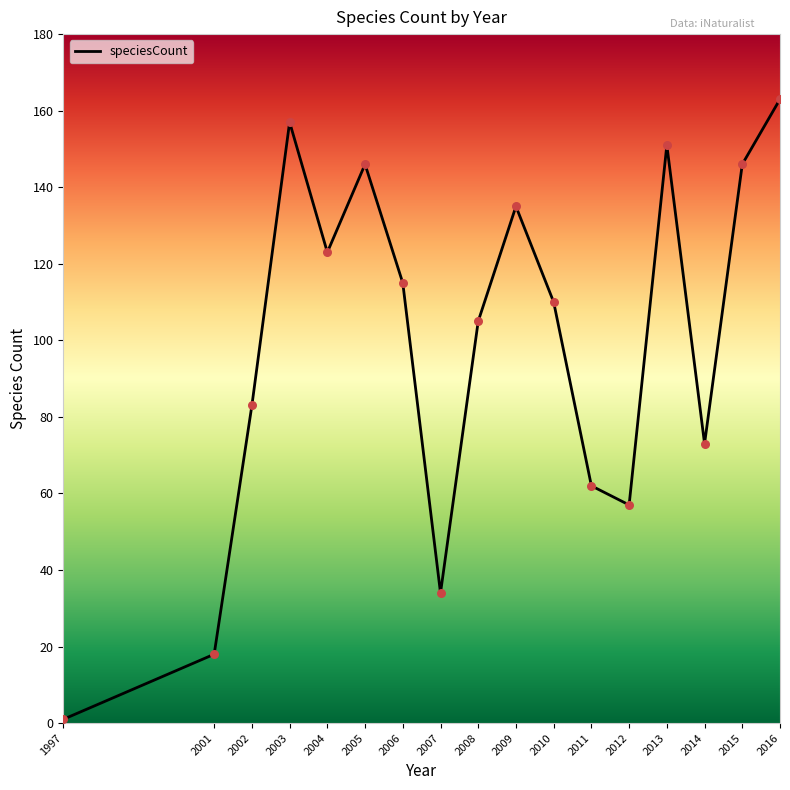

What is the change in value from 2009 to 2010?

-25